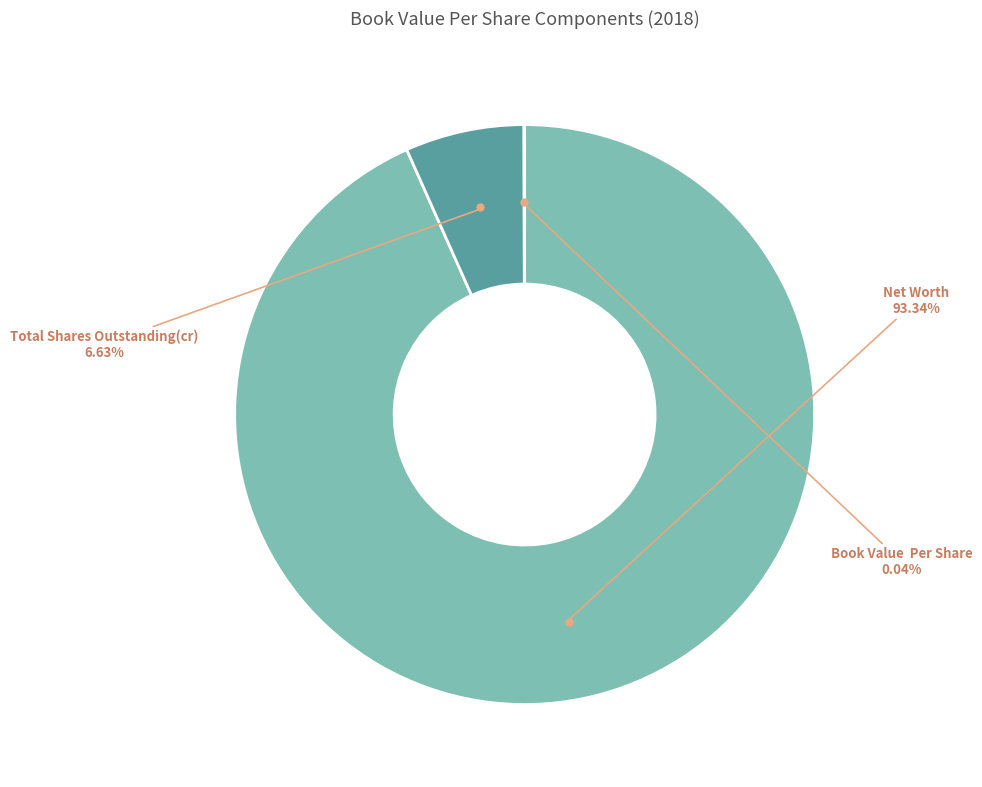

To the nearest percent, what is the difference between the largest and smallest slice percentages?

93%